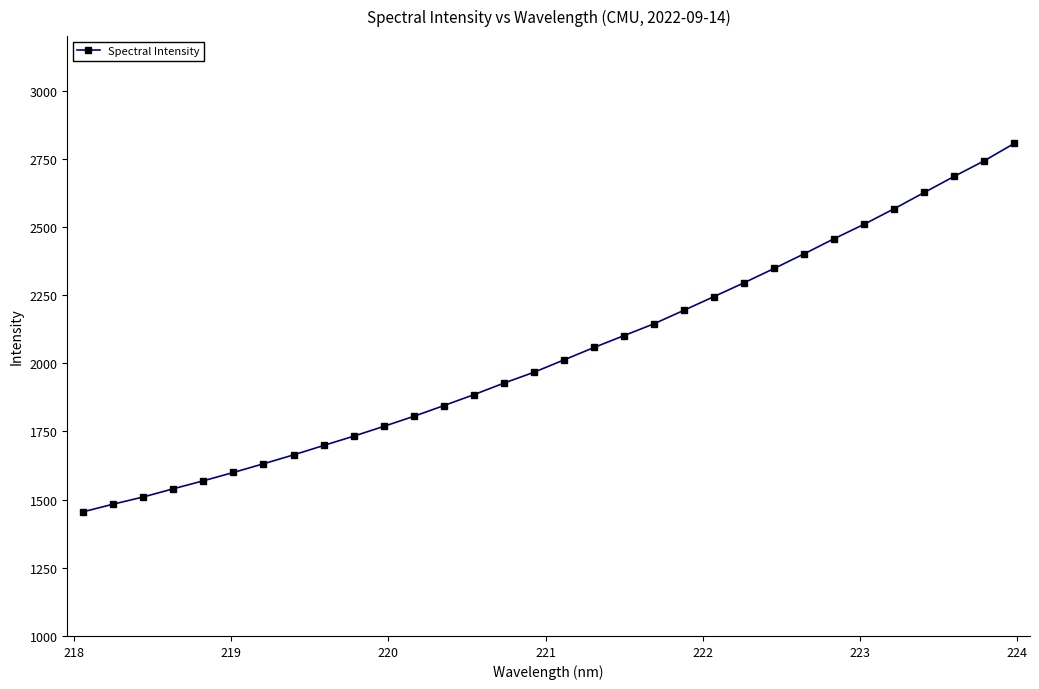

What is the difference between the second highest and minimum values?

1287.6